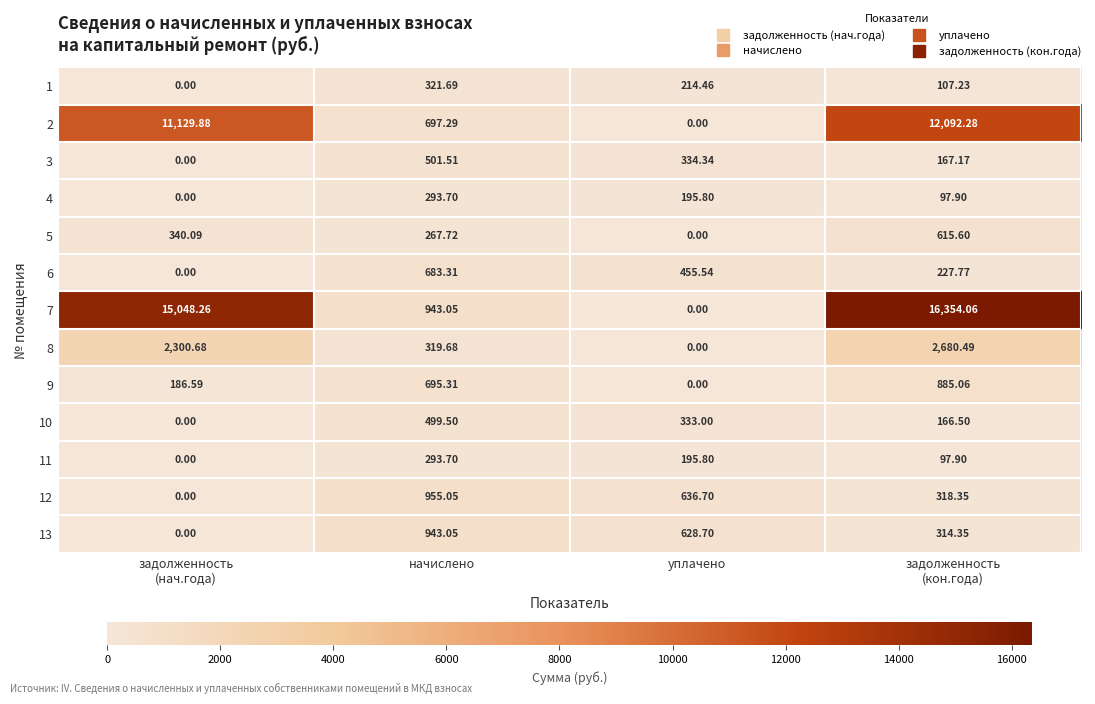

Which category has the lowest value in the 8 series?

уплачено